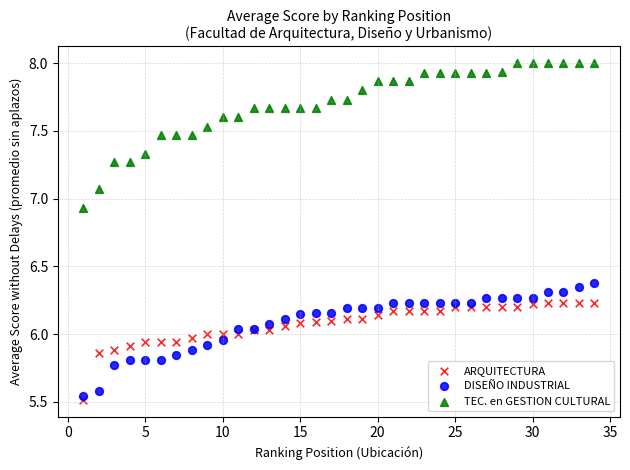

What are all the series names shown in the legend?

ARQUITECTURA, DISEÑO INDUSTRIAL, TEC. en GESTION CULTURAL